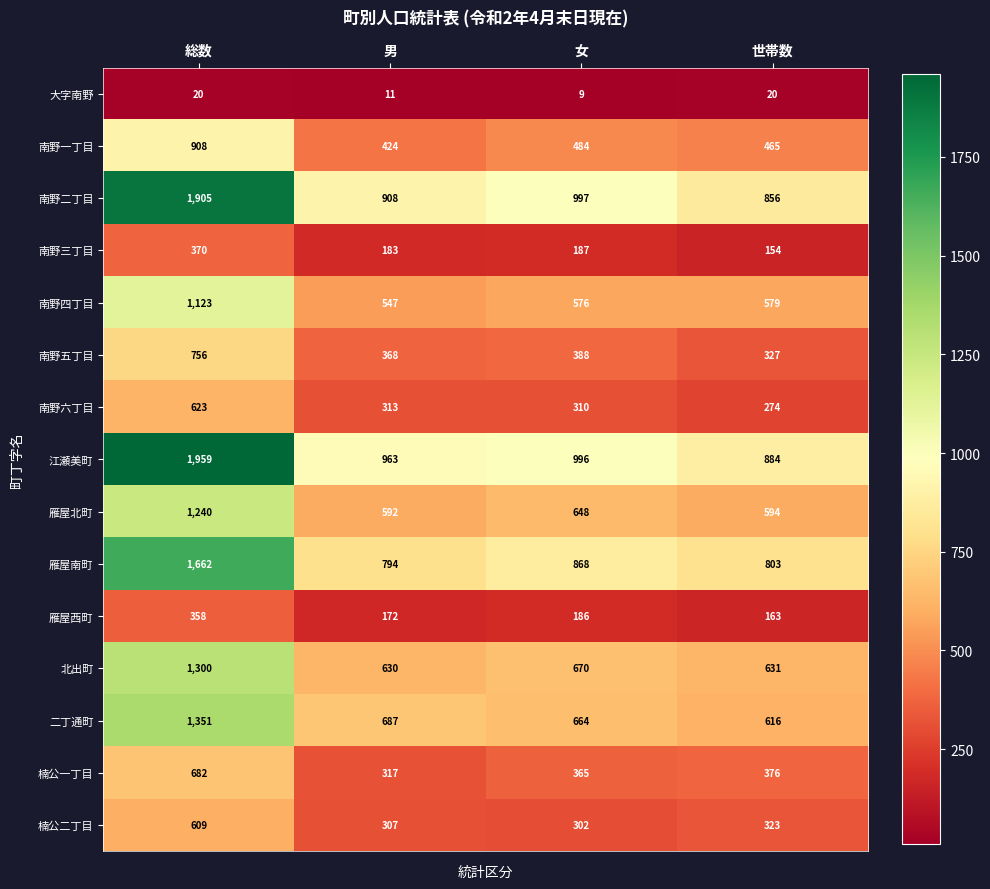

Rank the series at 男 from highest to lowest value.

江瀬美町, 南野二丁目, 雁屋南町, 二丁通町, 北出町, 雁屋北町, 南野四丁目, 南野一丁目, 南野五丁目, 楠公一丁目, 南野六丁目, 楠公二丁目, 南野三丁目, 雁屋西町, 大字南野